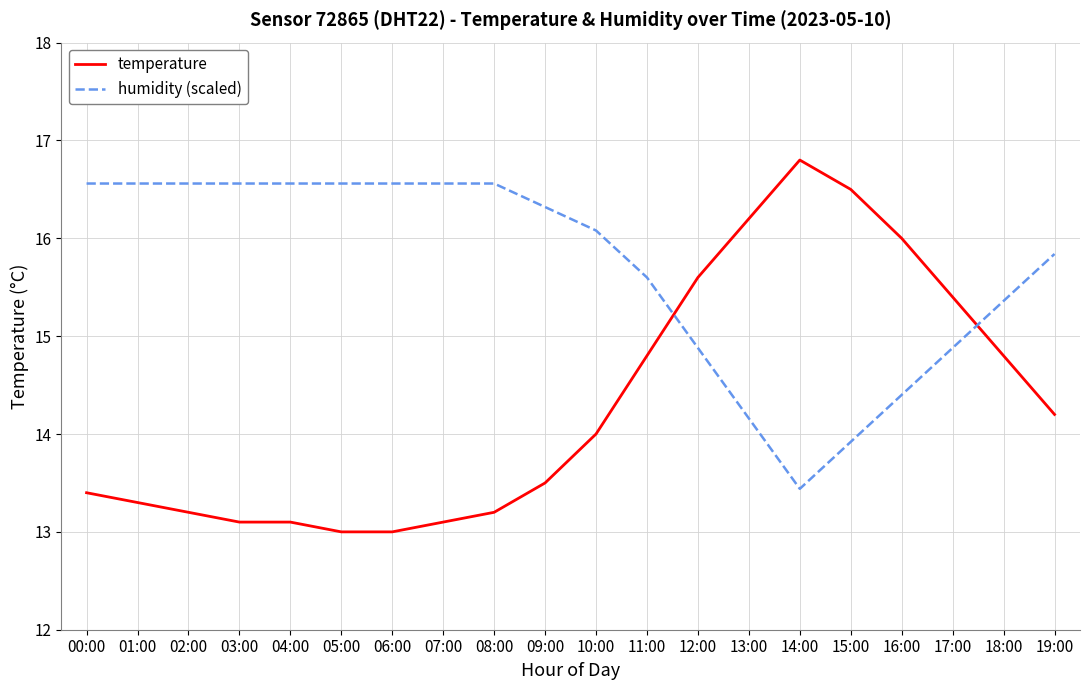

Which category has the lowest value in the humidity (scaled) series?

14:00